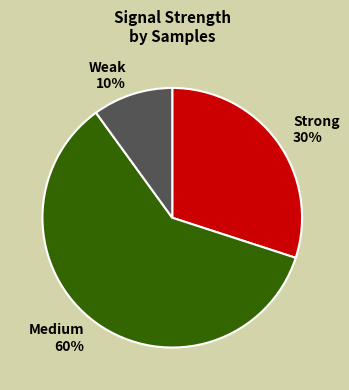

Is there a majority slice in this chart?

Yes